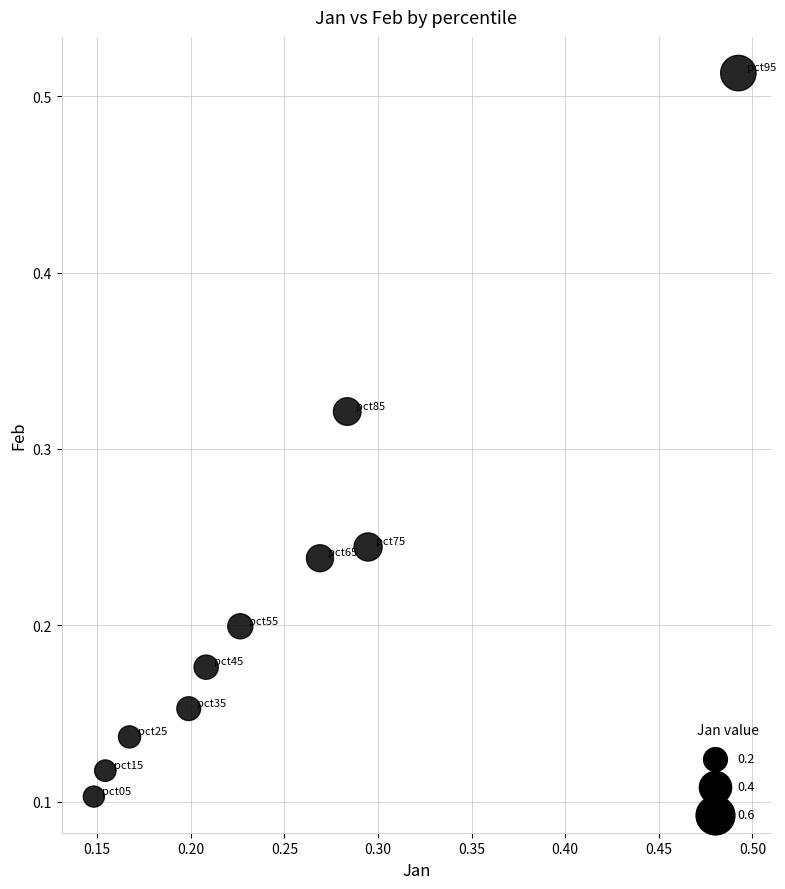

What is the range of Y values (max minus min)?

0.4